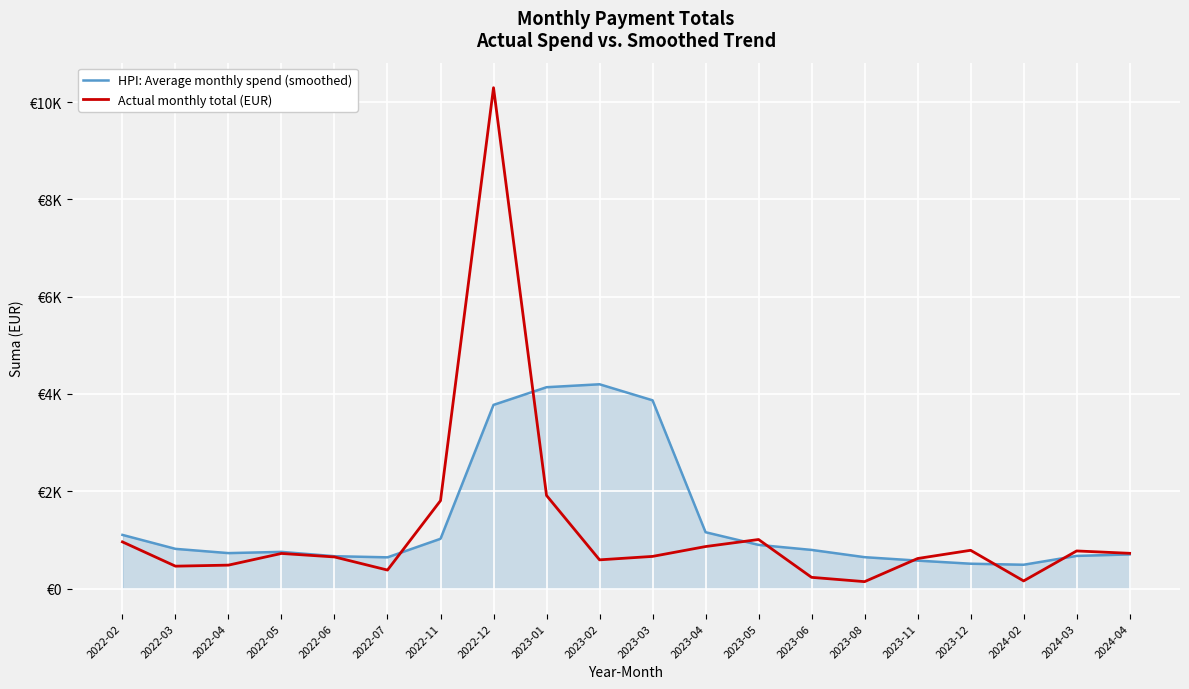

In Actual monthly total (EUR), how many points are lower than both neighbors (excluding endpoints)?

5